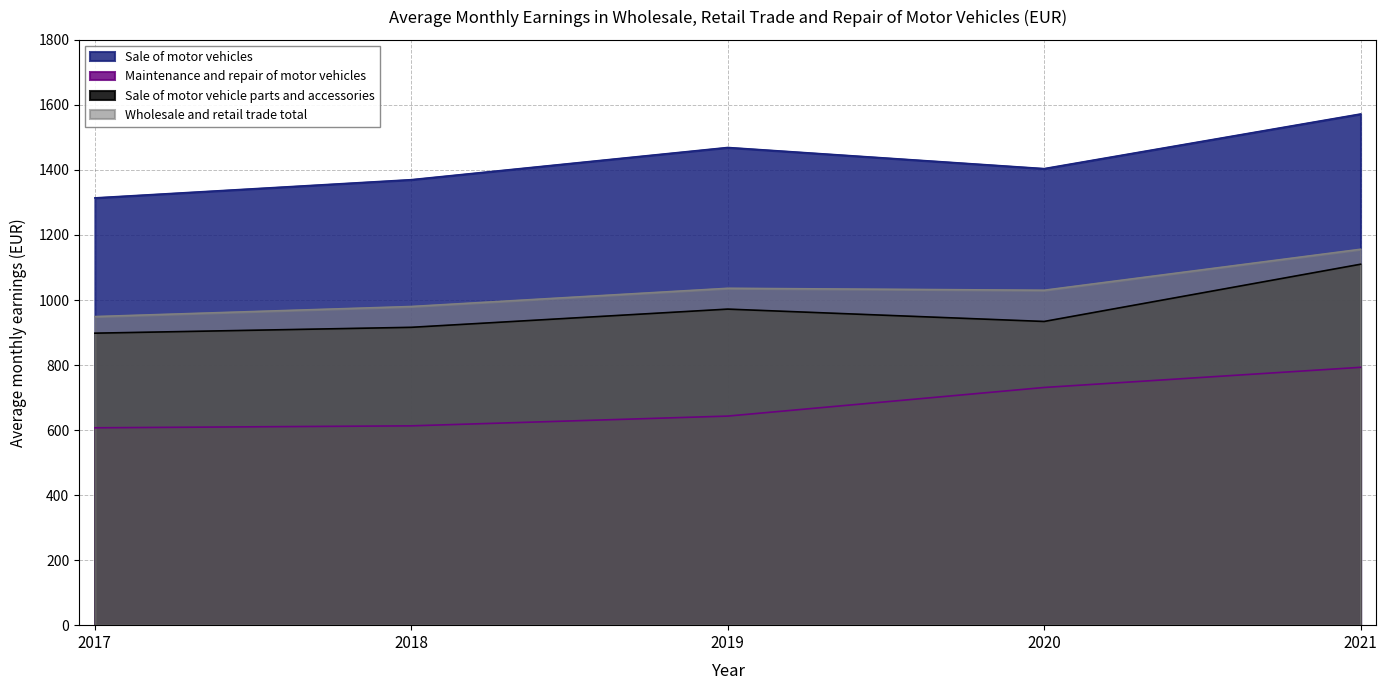

How many values in the Sale of motor vehicles series exceed 1404?

2